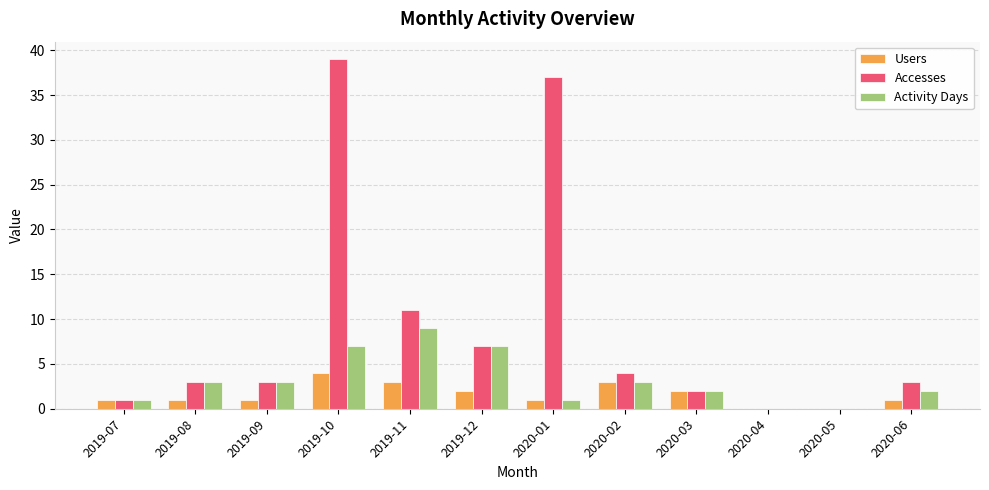

Between 2019-09 and 2019-10, which series saw the biggest shift?

Accesses